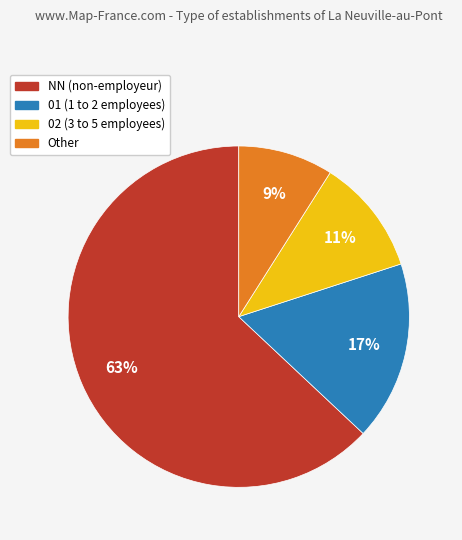

Is there any slice that represents more than half of the pie?

Yes